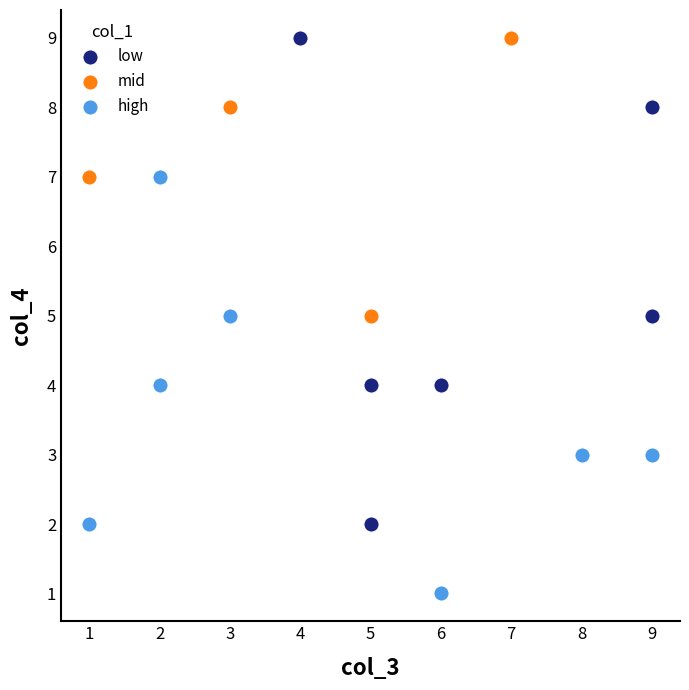

Which series contains the lowest Y value?

high